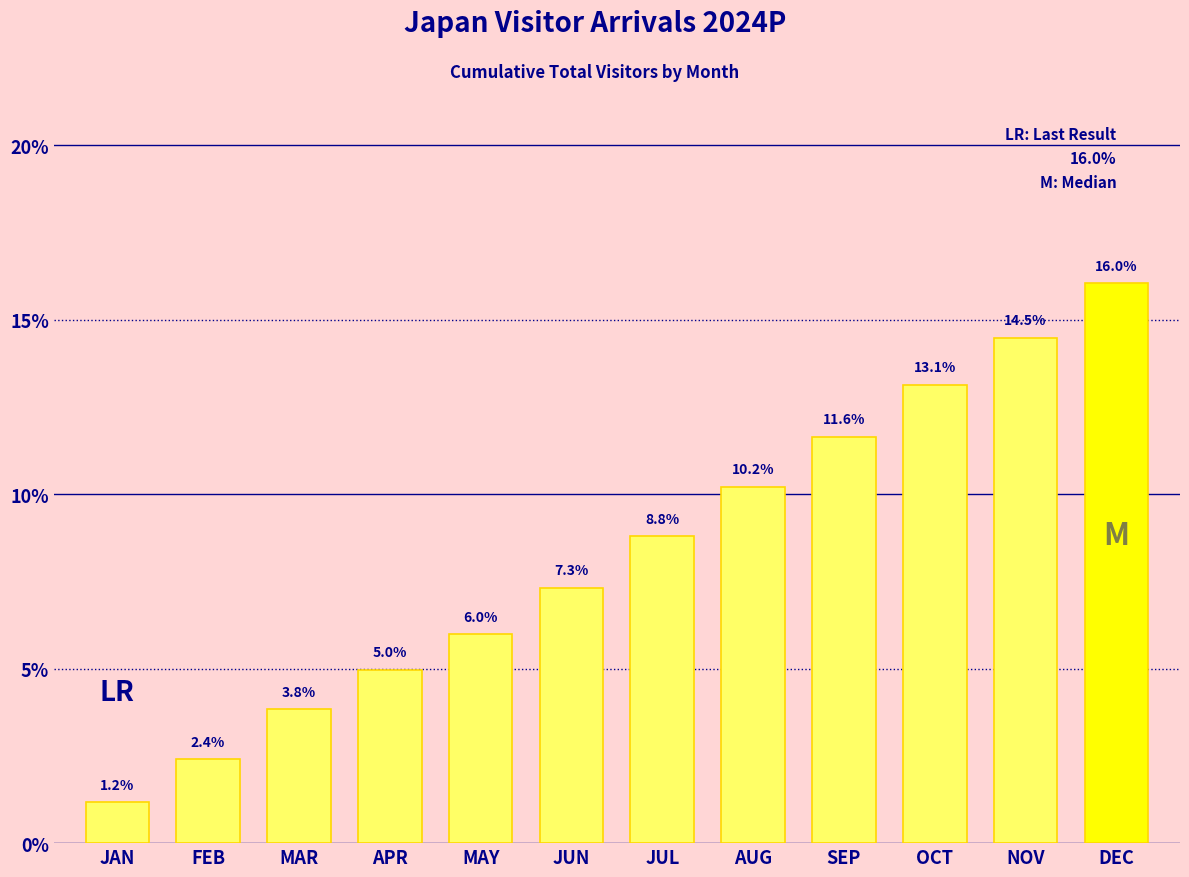

Reading left to right, what are all the values shown in this chart?

JAN=1.2	FEB=2.4	MAR=3.8	APR=5.0	MAY=6.0	JUN=7.3	JUL=8.8	AUG=10.2	SEP=11.6	OCT=13.1	NOV=14.5	DEC=16.0